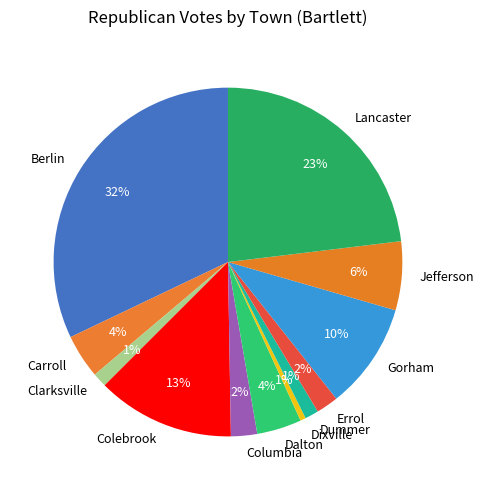

What is the largest slice in the pie chart?

Berlin